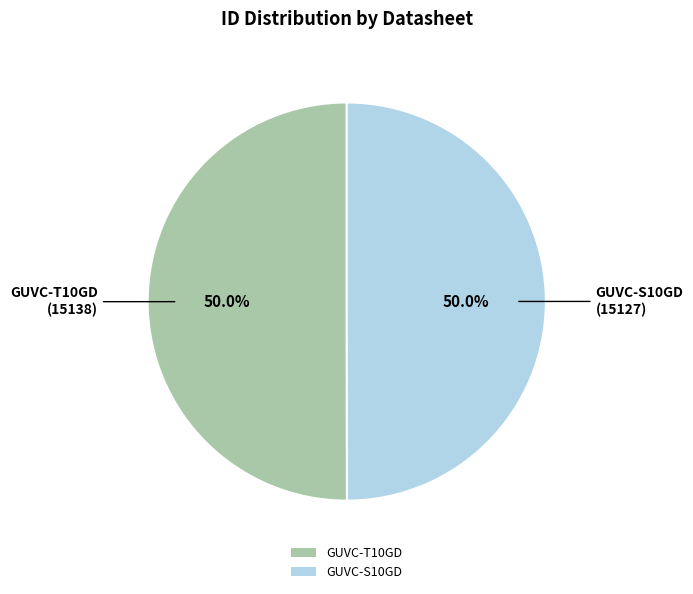

What percentage do GUVC-S10GD and GUVC-T10GD together represent?

100.0%